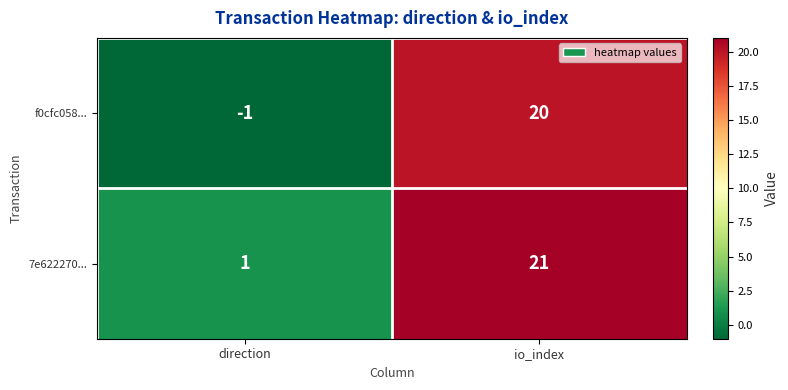

Is it true that f0cfc058... equals 33 at io_index?

False